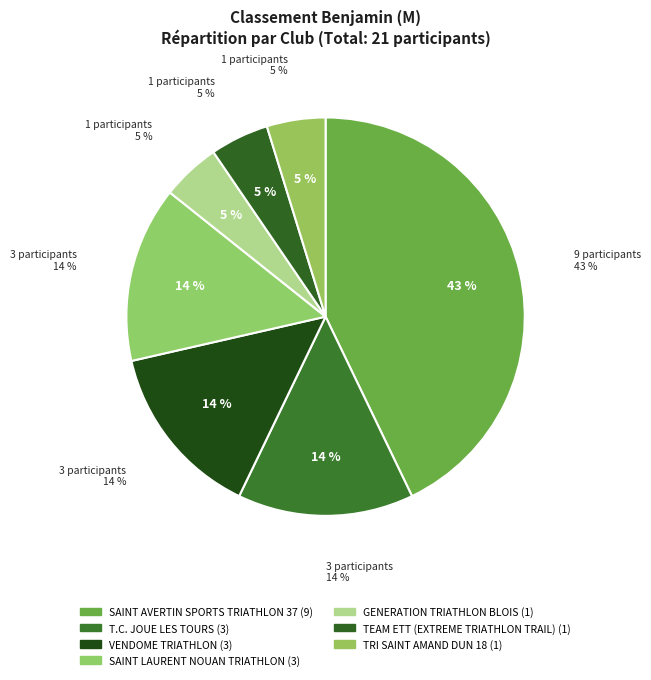

Which category has the biggest portion of the pie?

SAINT AVERTIN SPORTS TRIATHLON 37